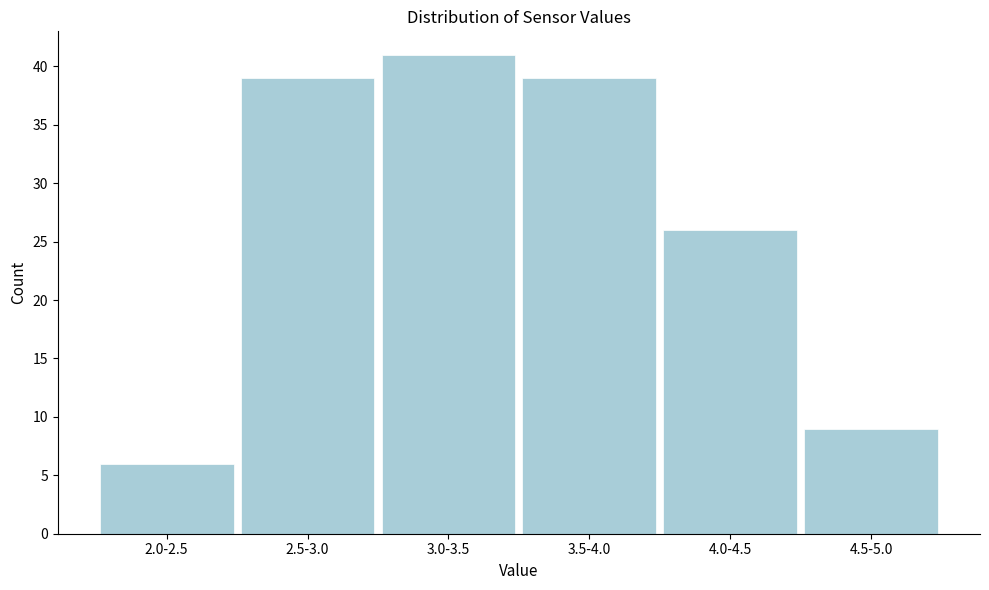

Reading left to right, transcribe all the data shown in this chart.

6	39	41	39	26	9